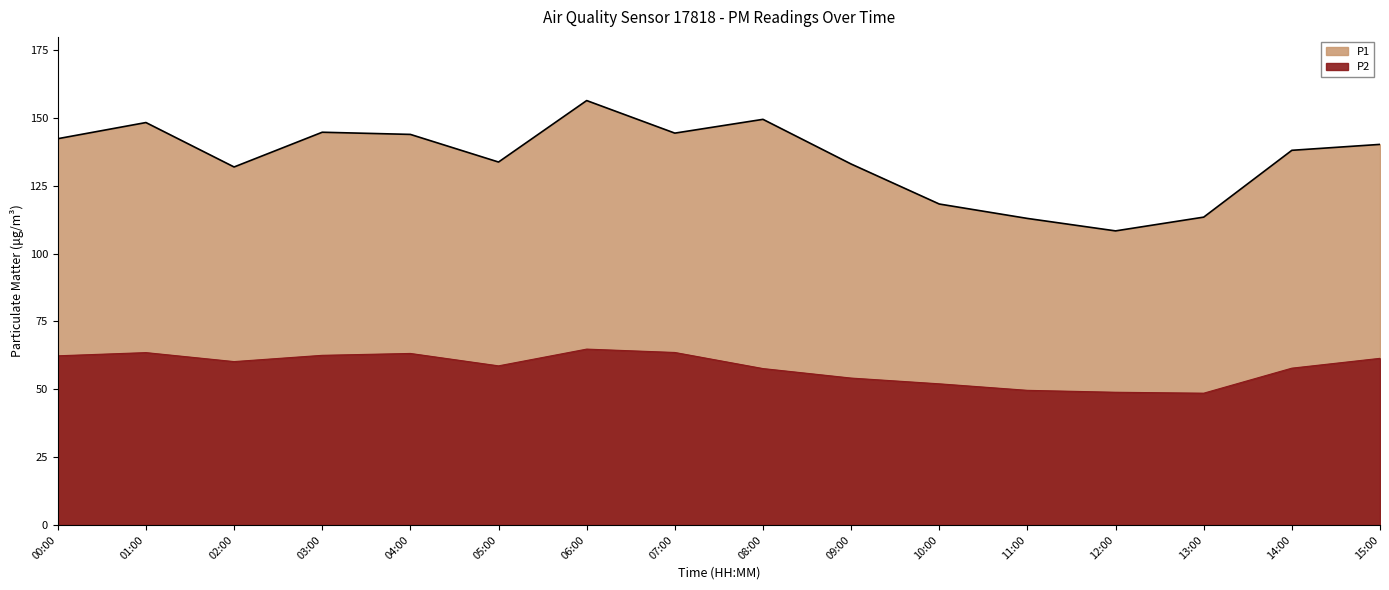

Which has a higher value, 07:00 or 05:00?

07:00